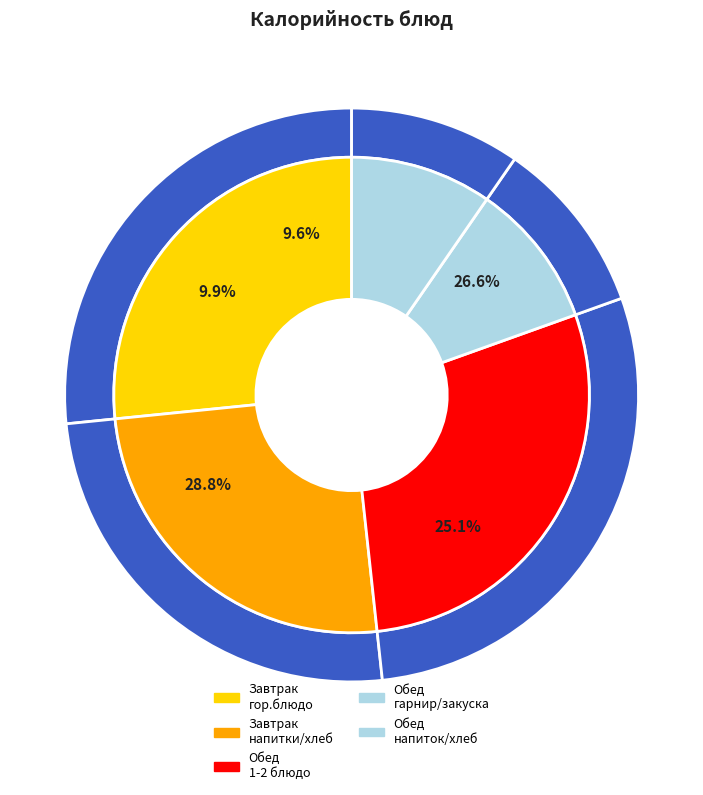

How many slices are in this pie chart?

10